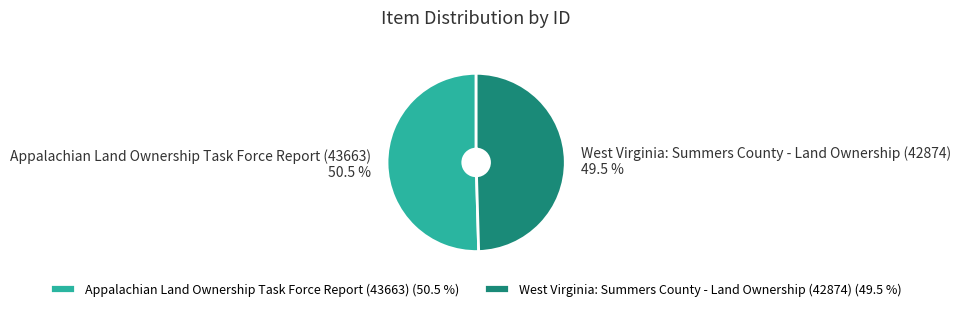

How many segments does this pie chart have?

2